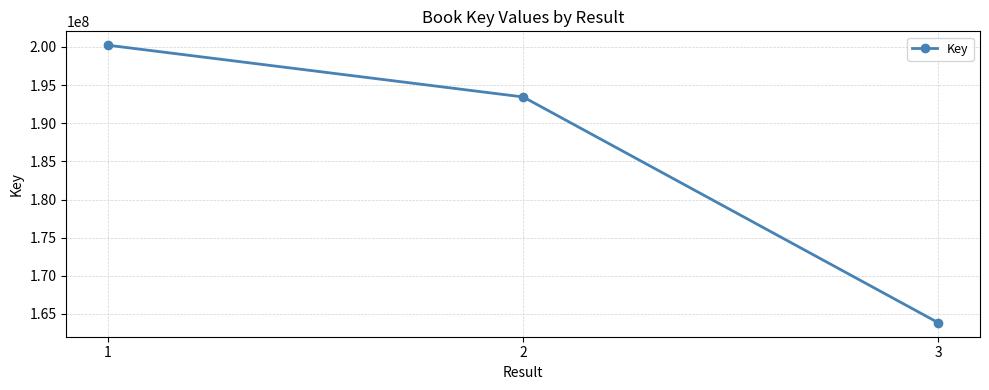

What is the value of the 2nd point from the left?

193446710